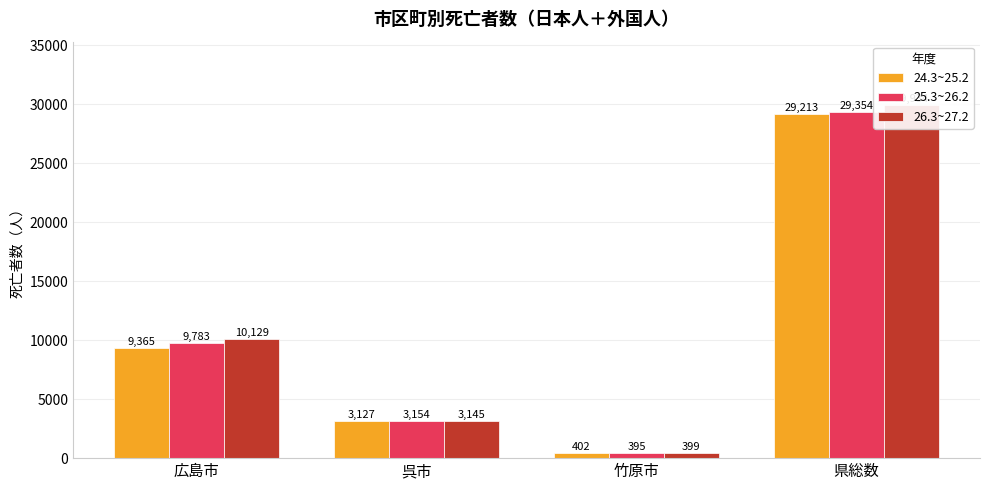

What is the difference between the 25.3~26.2 values at 呉市 and 県総数?

26200